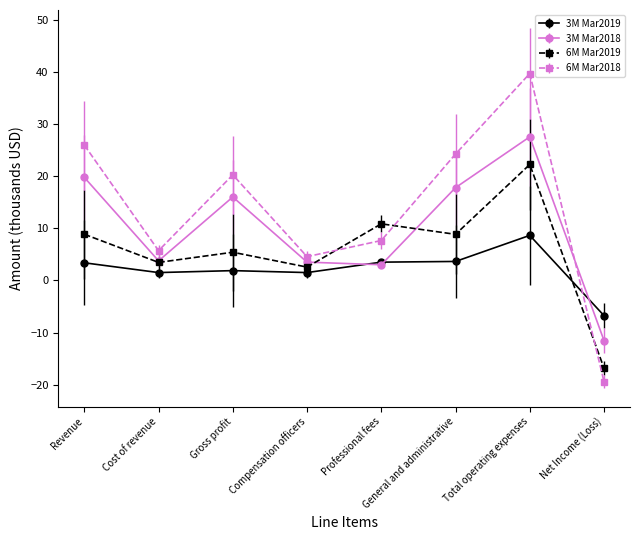

What position from the left is Revenue?

1